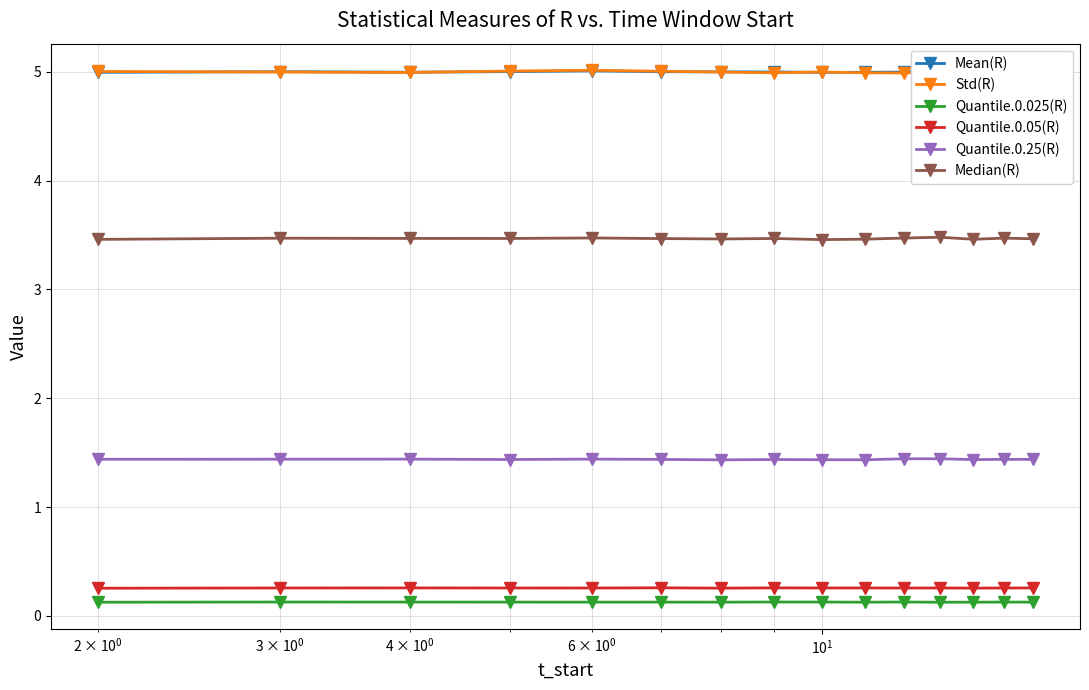

True or false: Quantile.0.025(R) and Quantile.0.05(R) intersect in this chart.

False